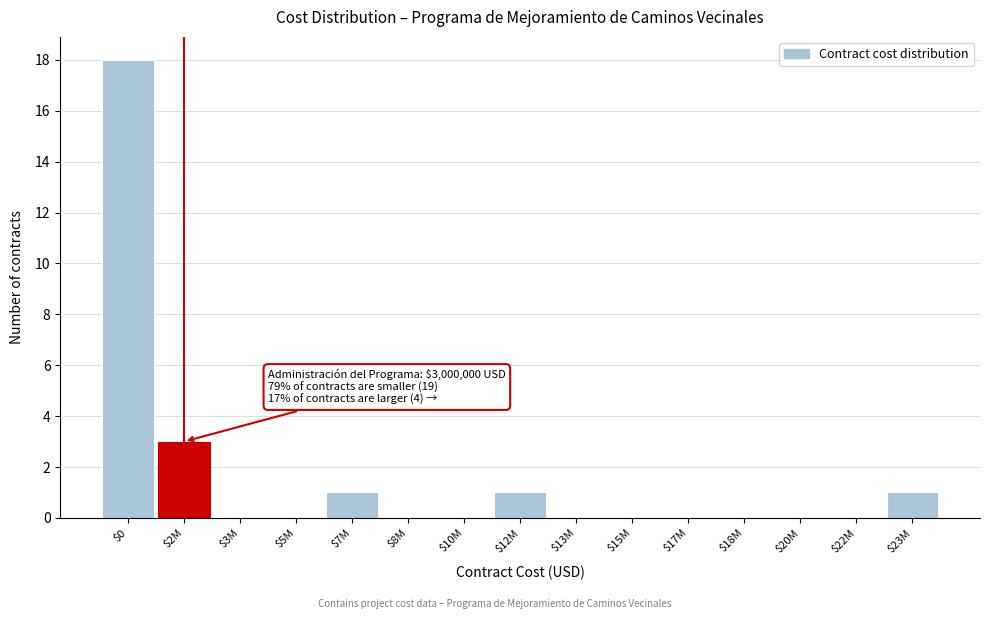

At which category does the chart reach its peak across all series?

$0